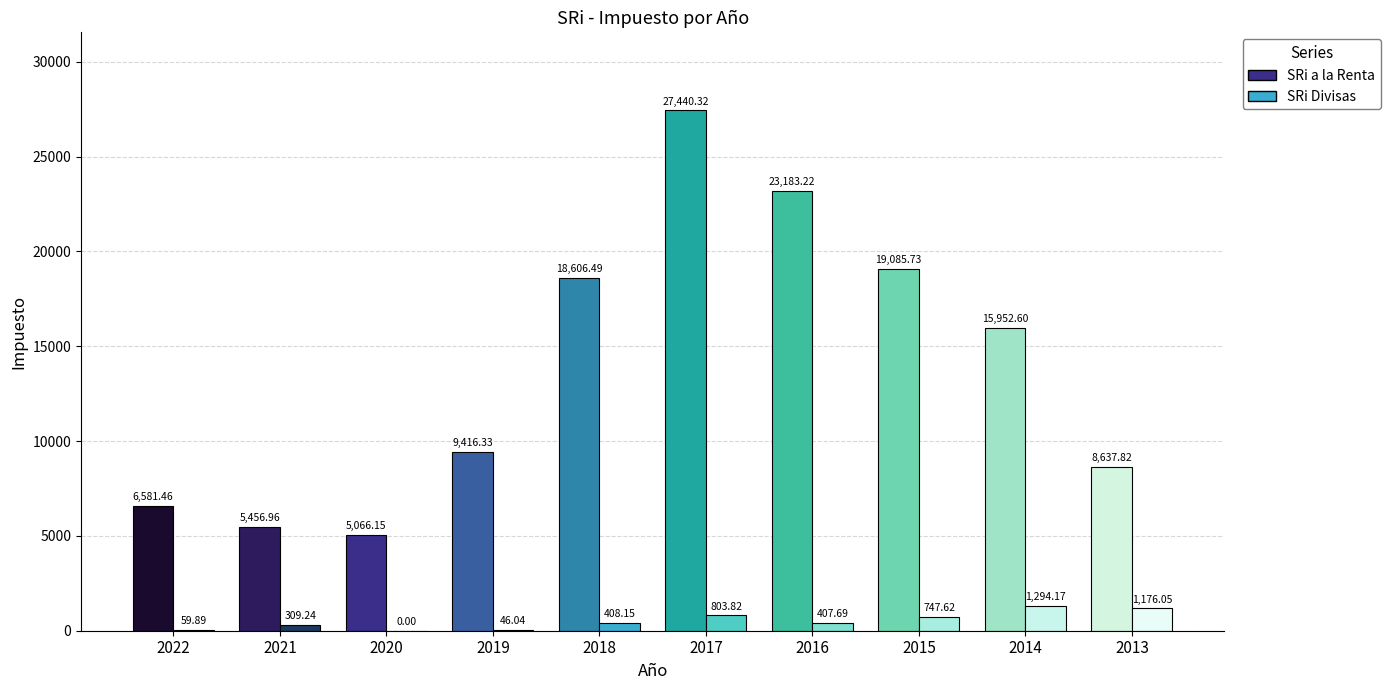

What are all the series names shown in the legend?

SRi a la Renta, SRi Divisas